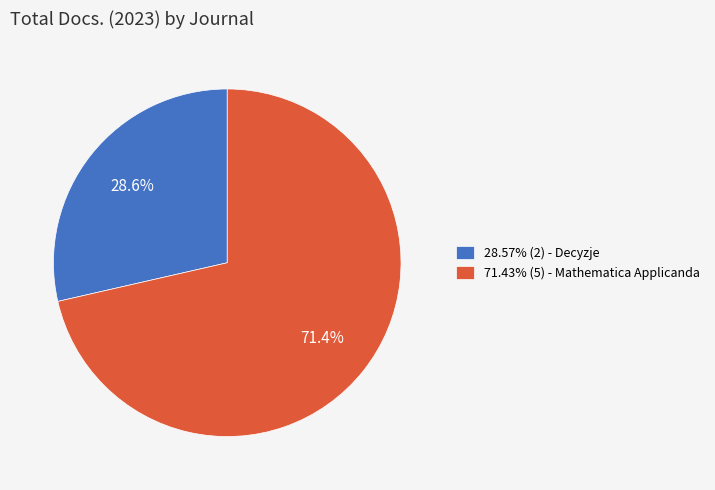

Does 71.43% (5) - Mathematica Applicanda represent more than half of the total?

Yes